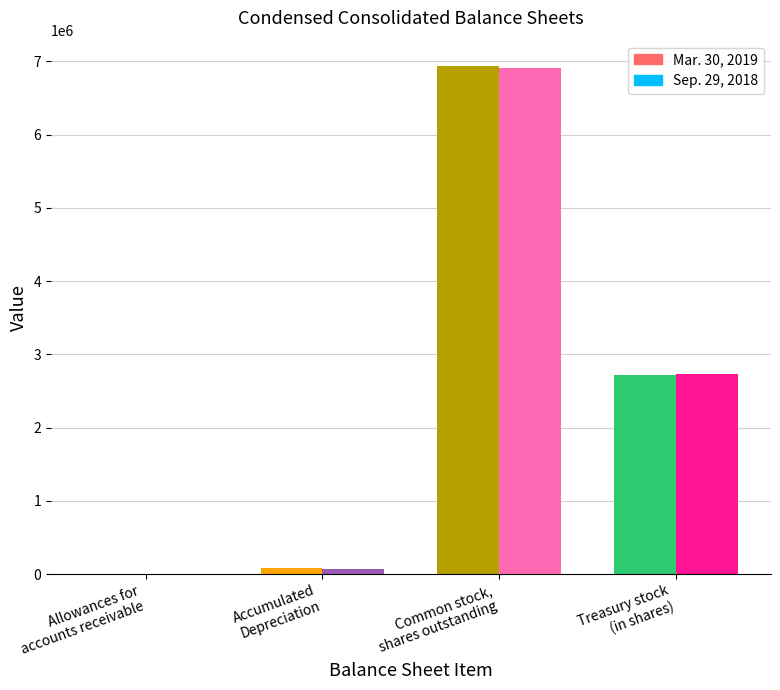

What is the label of the 2nd bar from the left?

Accumulated
Depreciation